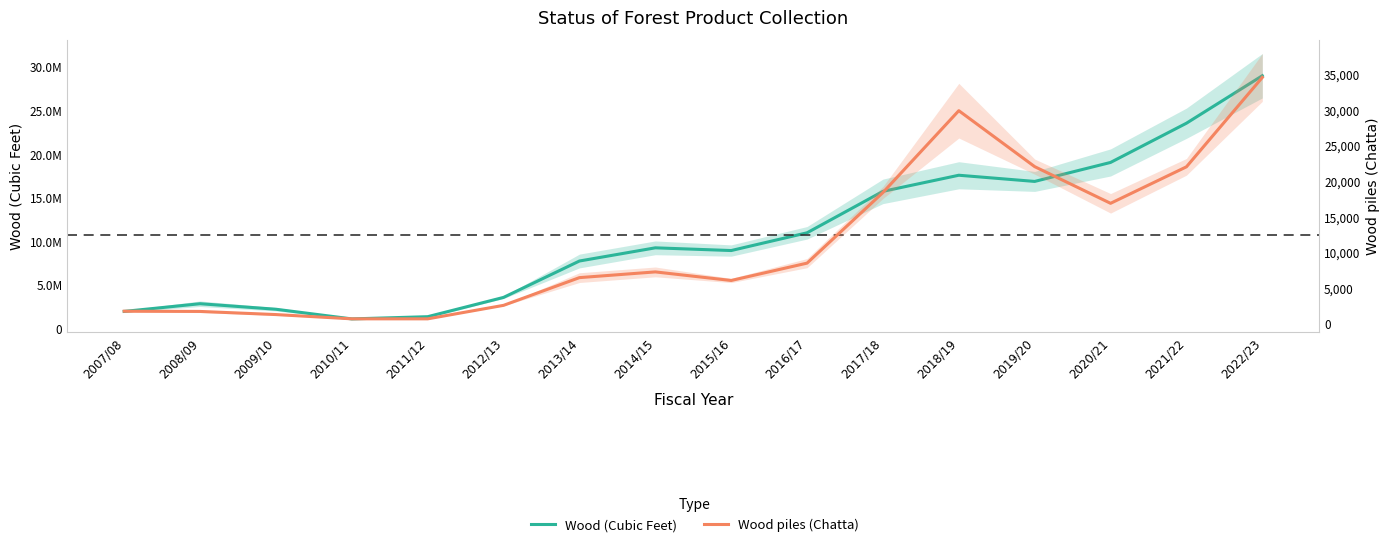

True or false: Wood (Cubic Feet) and Wood piles (Chatta) cross at least once.

False